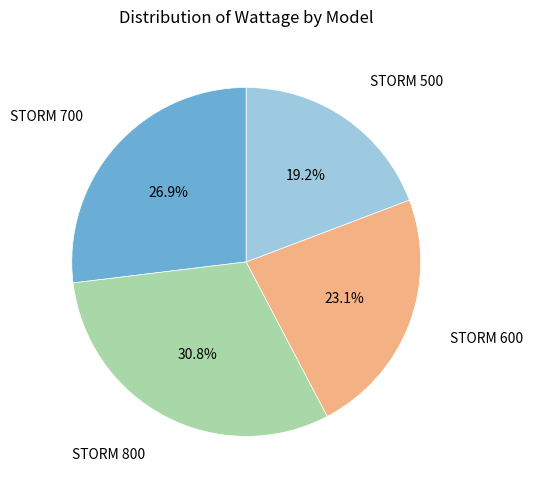

How many segments does this pie chart have?

4